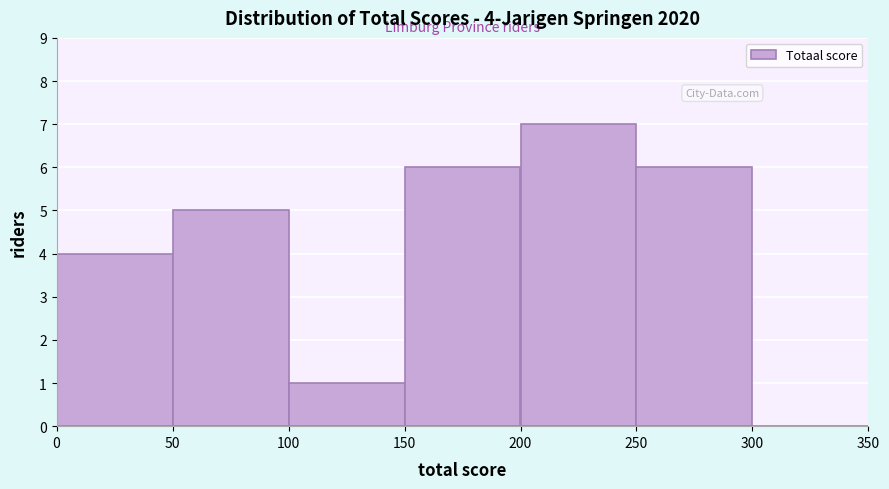

Over which range of the x-axis is the bar tallest?

200 to 250